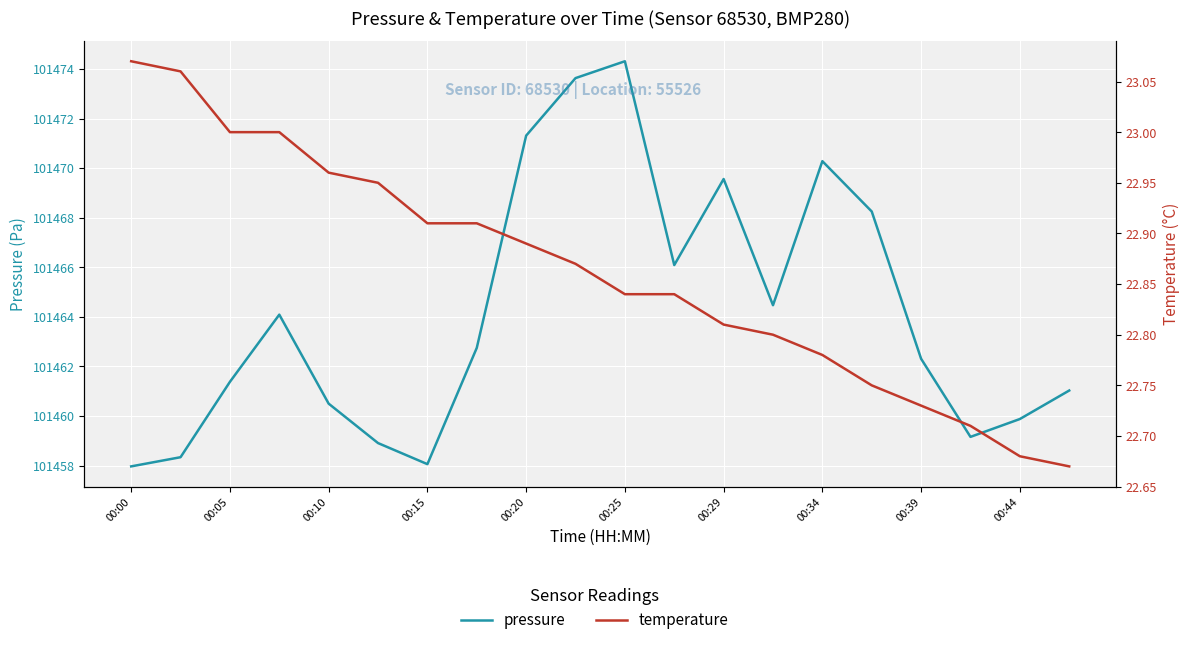

What is the difference between the maximum and second lowest values in the pressure series?

16.2